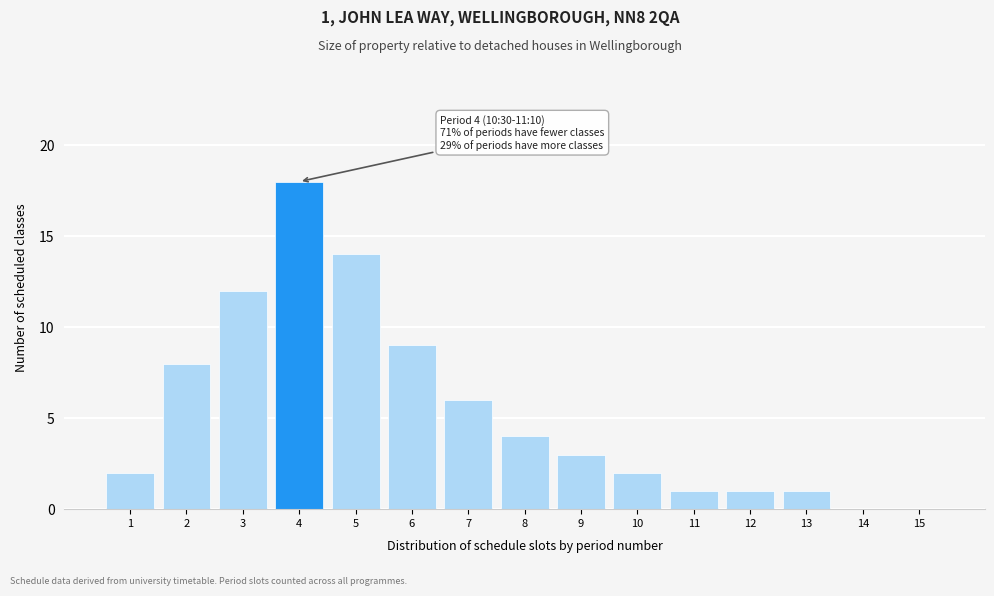

Reading left to right, what are all the values shown in this chart?

1=2	2=8	3=12	4=18	5=14	6=9	7=6	8=4	9=3	10=2	11=1	12=1	13=1	14=0	15=0